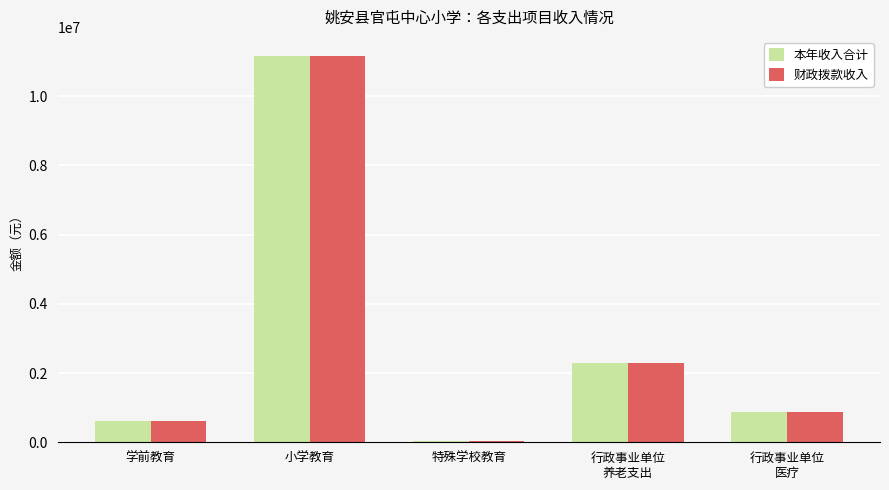

At which category is the sum across all series the highest?

小学教育